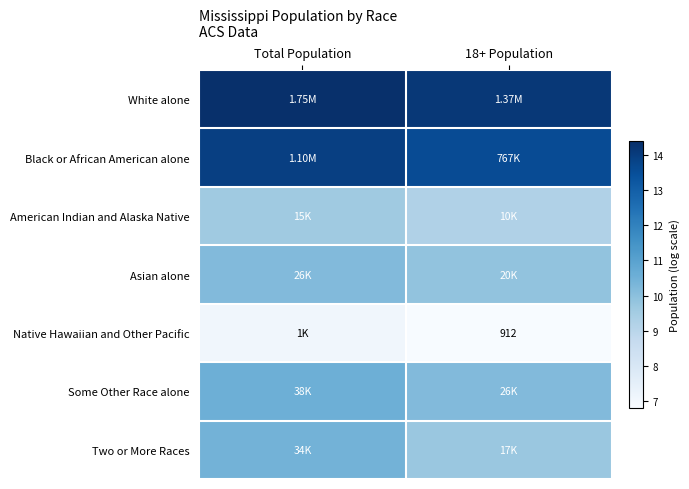

Between Total Population and 18+ Population, which is larger?

Total Population